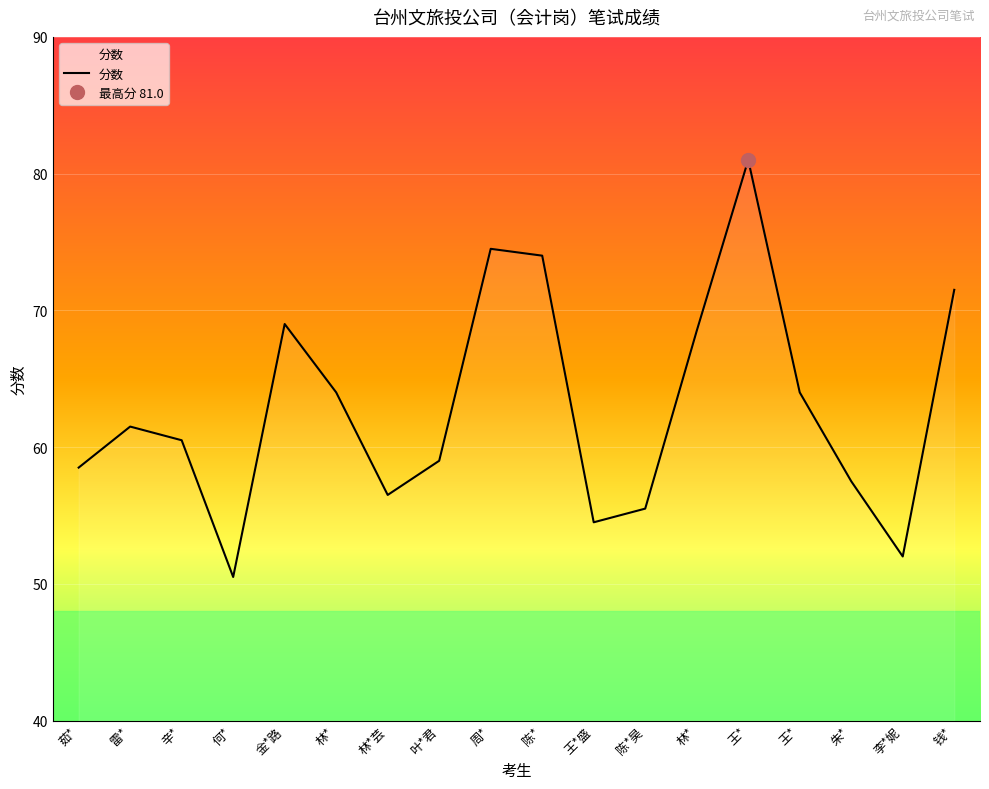

Count the number of categories in the chart.

18